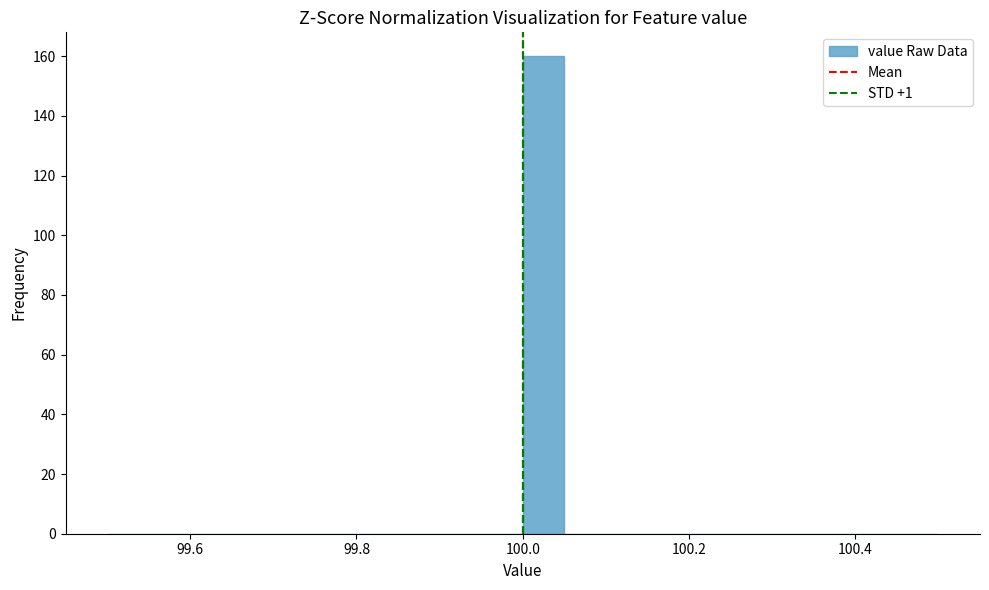

Around what value on the x-axis is the tallest bar? Give the approximate position of its centre, as read against the axis.

100.02